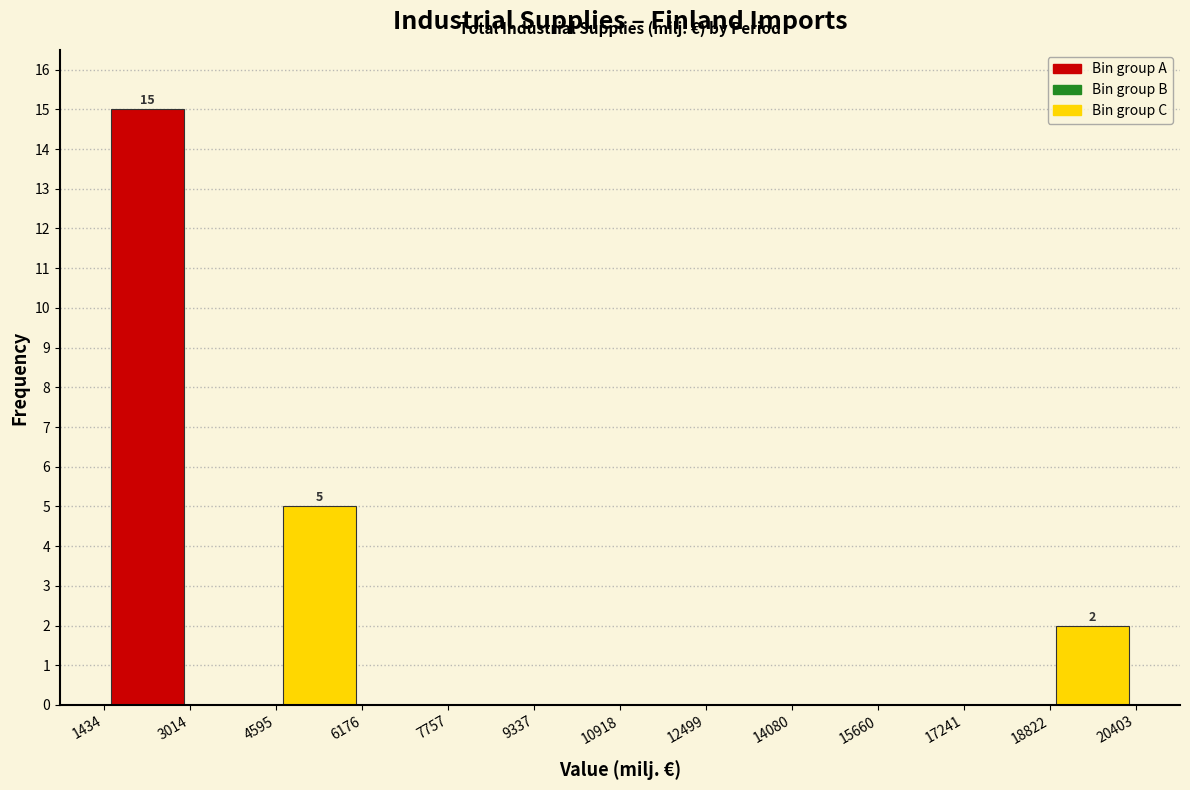

Over which range of the x-axis is the bar tallest?

1434 to 3014